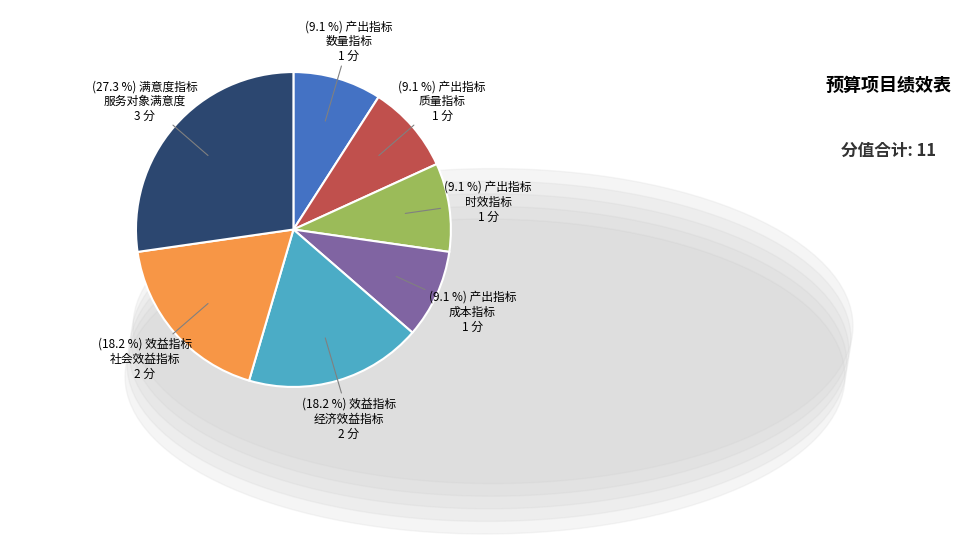

How many segments does this pie chart have?

7